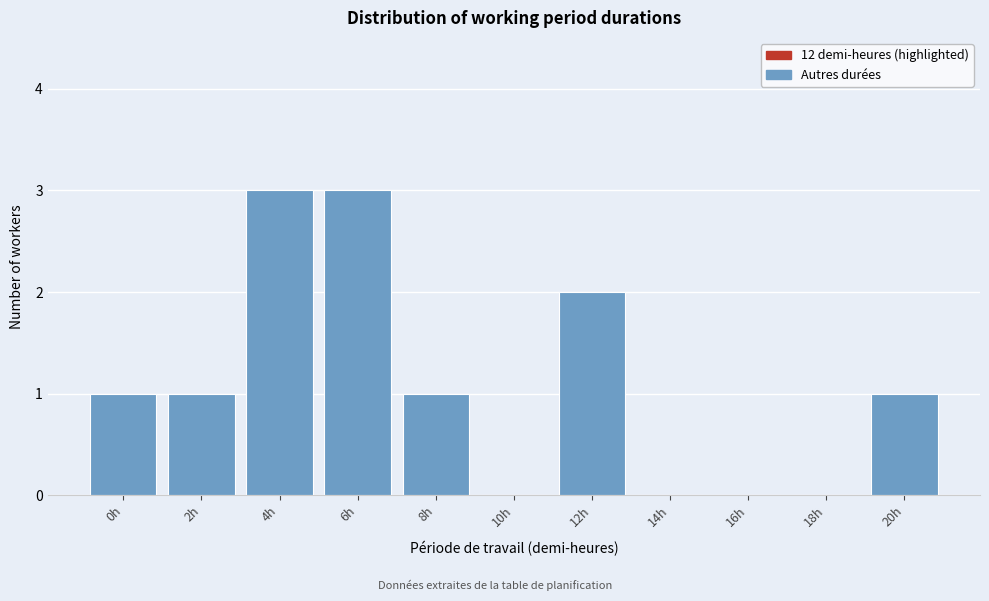

Reading left to right, list all the values displayed in this chart.

0h=1	2h=1	4h=3	6h=3	8h=1	10h=0	12h=2	14h=0	16h=0	18h=0	20h=1